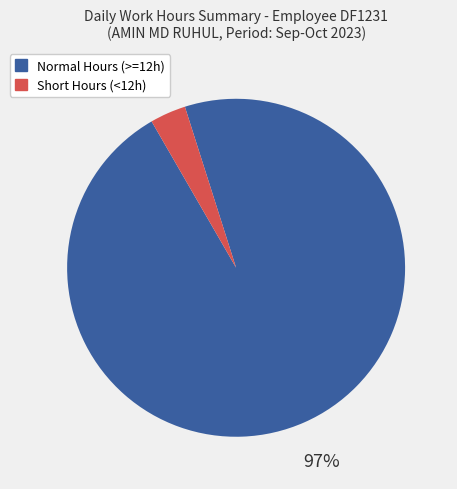

To the nearest percent, what is the average slice percentage?

50%